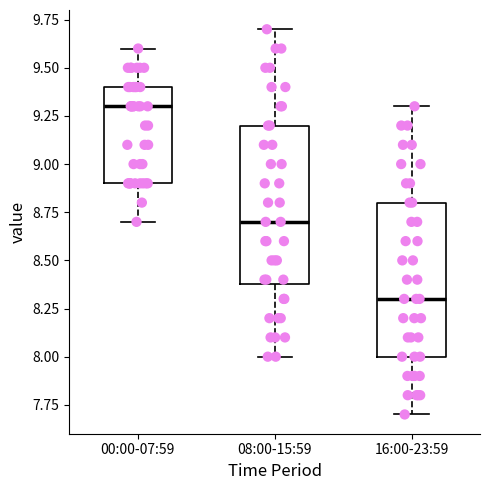

Which box has the highest median line?

00:00-07:59